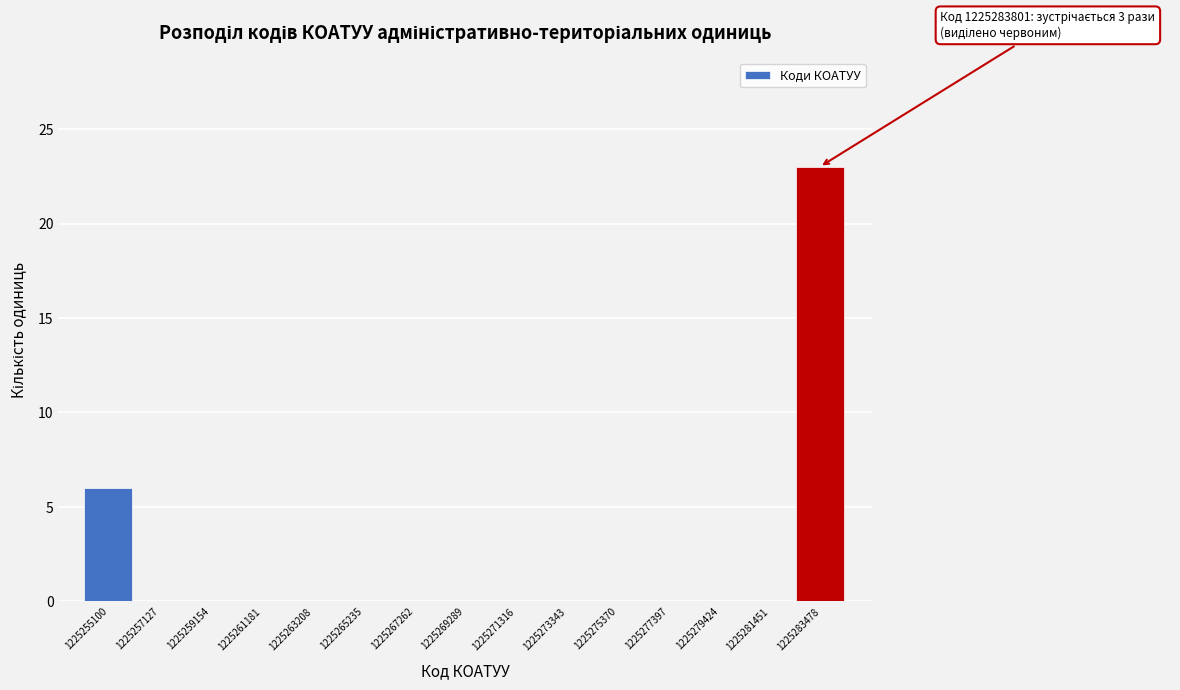

Reading left to right, extract all data points from this chart.

1225255100=6	1225257127=0	1225259154=0	1225261181=0	1225263208=0	1225265235=0	1225267262=0	1225269289=0	1225271316=0	1225273343=0	1225275370=0	1225277397=0	1225279424=0	1225281451=0	1225283478=23